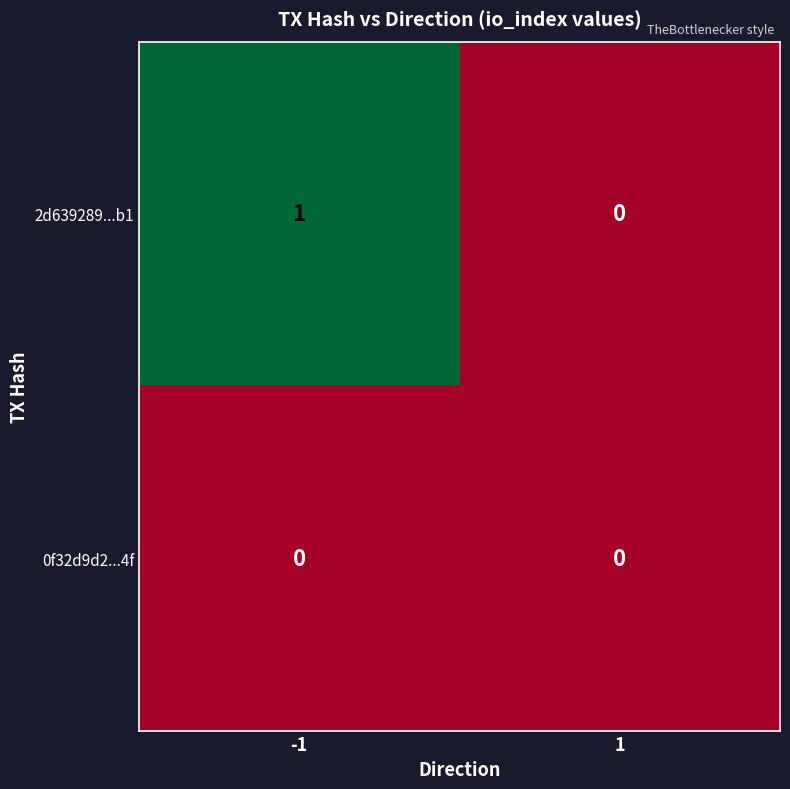

Rank the series by their average value, from highest to lowest.

2d639289...b1, 0f32d9d2...4f